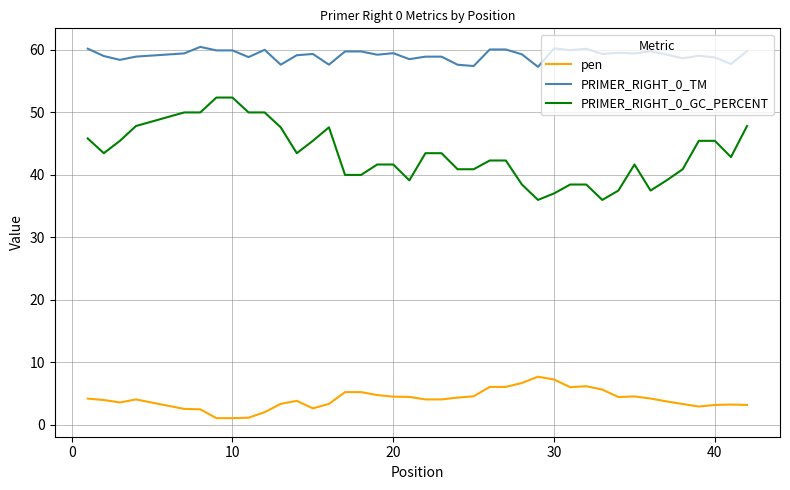

What is the difference between the maximum and minimum values in the PRIMER_RIGHT_0_TM series?

3.2